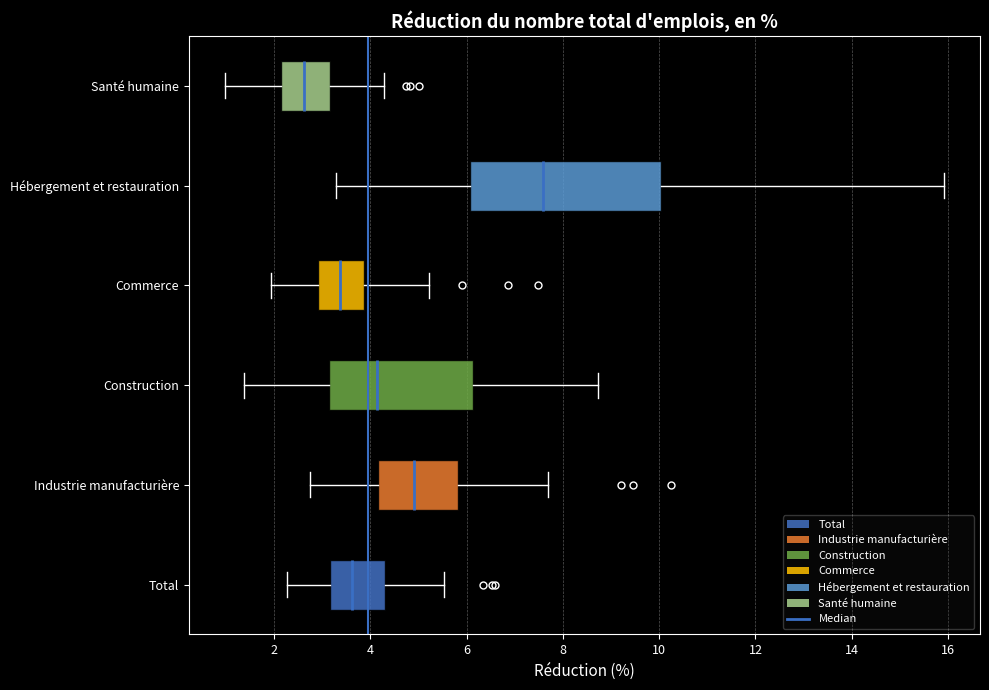

Reading bottom to top, transcribe this box plot: for each box, give where its median line is, the range the box spans, and where its two whiskers end, as read against the x-axis. The values are not printed on the chart, so give them approximately, as read against the axis.

Total: median 3.6, box 3.2 to 4.4, whiskers 2.2 to 5.6
Industrie manufacturière: median 4.8, box 4.2 to 5.8, whiskers 2.8 to 7.6
Construction: median 4.2, box 3.2 to 6.2, whiskers 1.4 to 8.8
Commerce: median 3.4, box 3.0 to 3.8, whiskers 2.0 to 5.2
Hébergement et restauration: median 7.6, box 6.0 to 10.0, whiskers 3.2 to 16.0
Santé humaine: median 2.6, box 2.2 to 3.2, whiskers 1.0 to 4.2